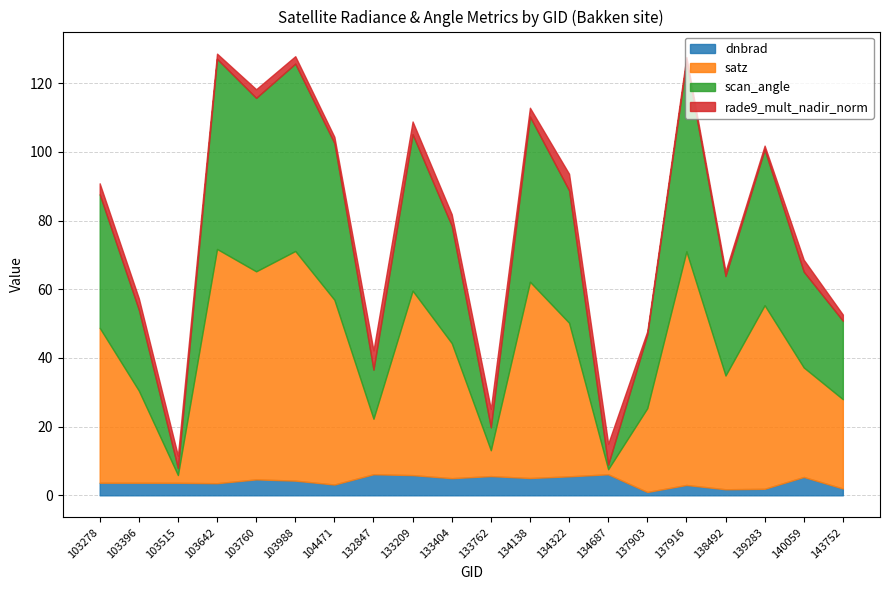

What is the difference between the second highest and minimum values in the dnbrad series?

5.1